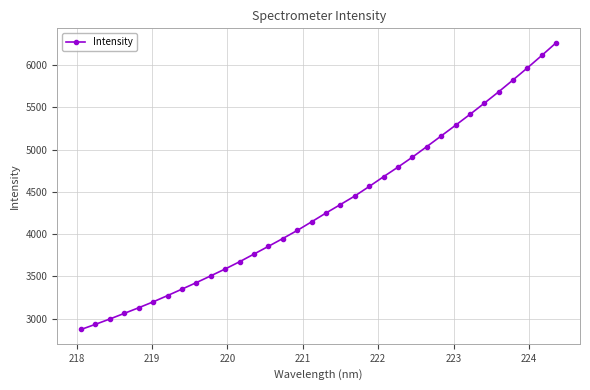

What is the maximum value shown in the chart?

6264.8